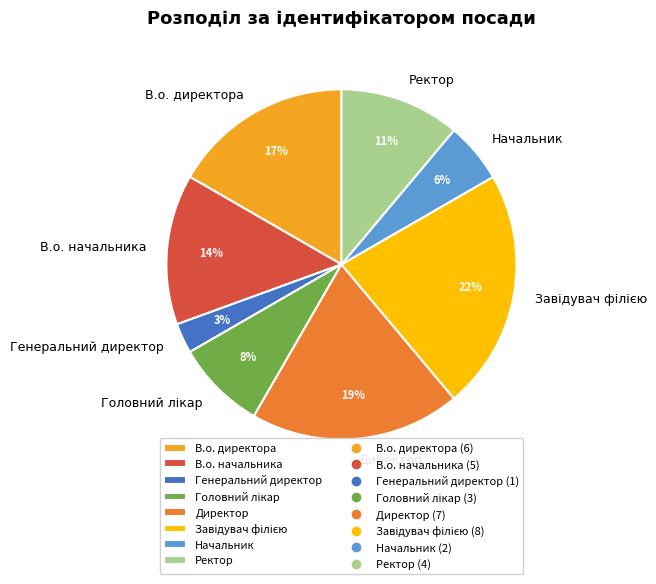

Do Начальник and Ректор together represent more than half of the pie?

No